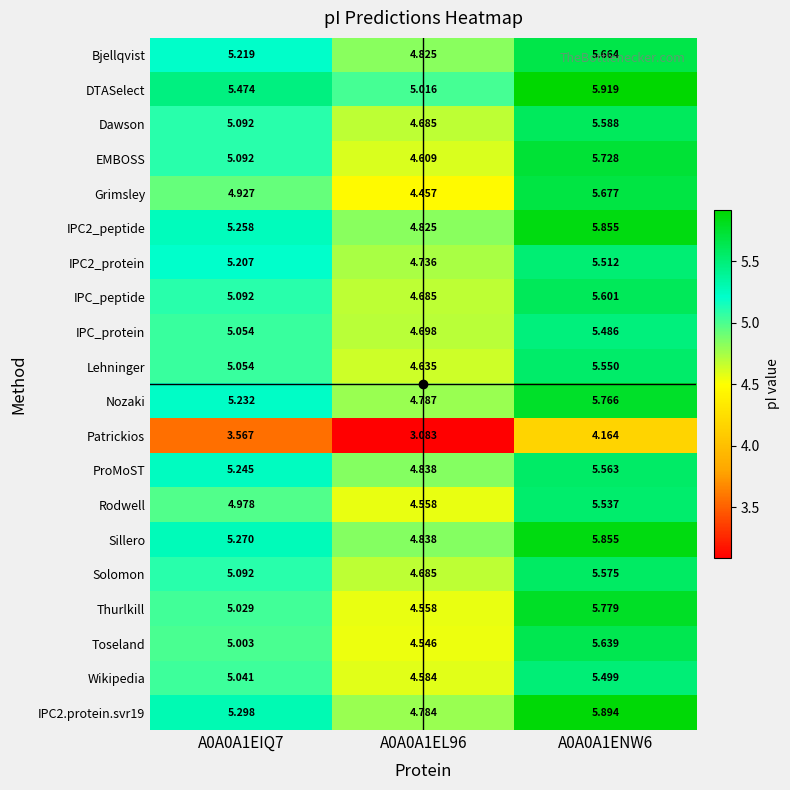

Is the value of Lehninger at A0A0A1EL96 greater than the value of Grimsley at A0A0A1EL96?

Yes